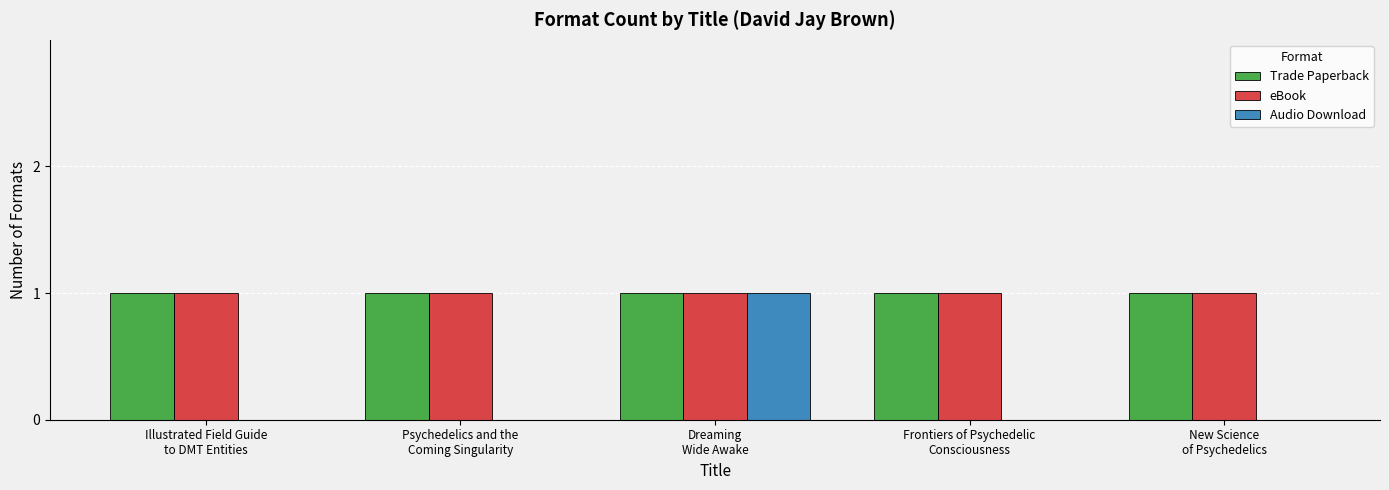

Is it true that Audio Download equals 2 at Dreaming
Wide Awake?

False